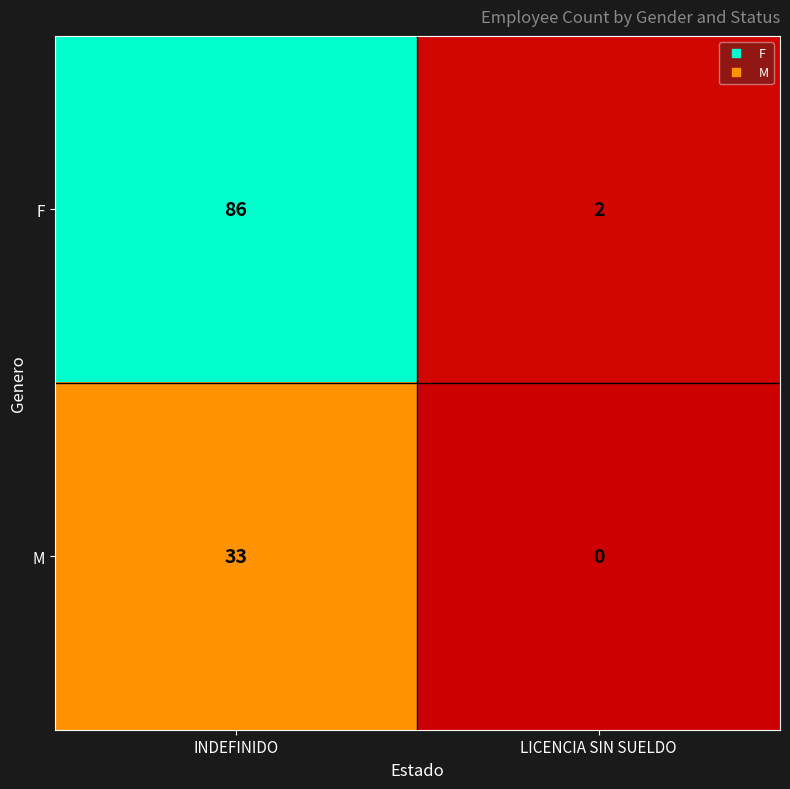

What is the highest value of the F series?

86